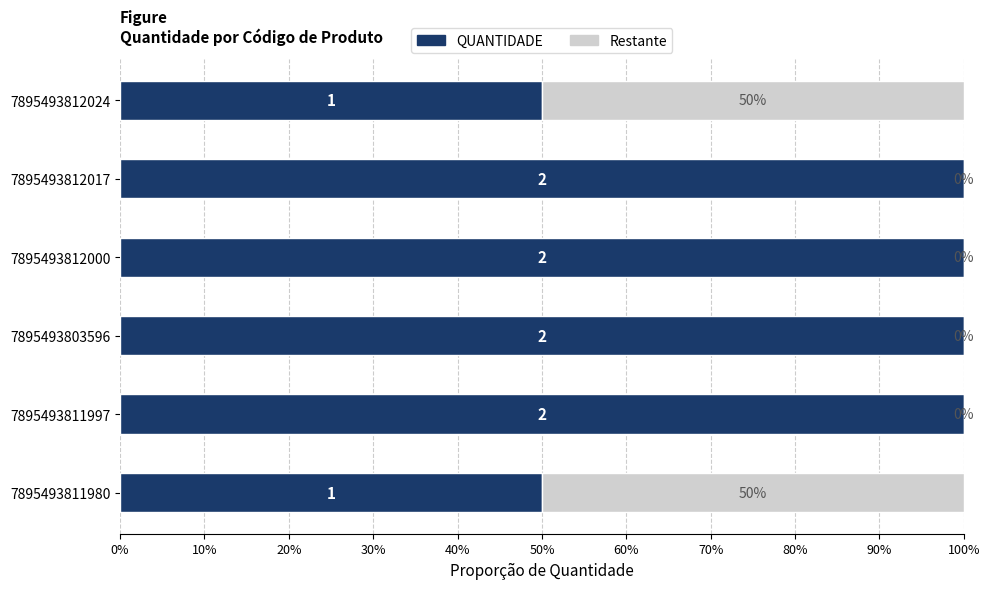

What is the total value across all series at 7895493803596?

100